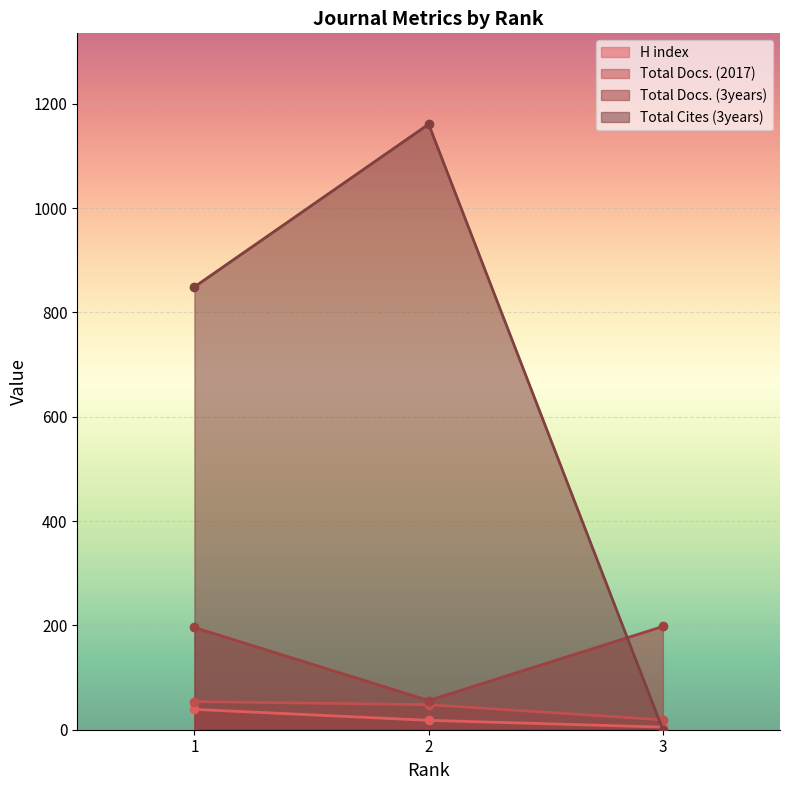

What is the difference between the Total Docs. (2017) values at 2 and 3?

29